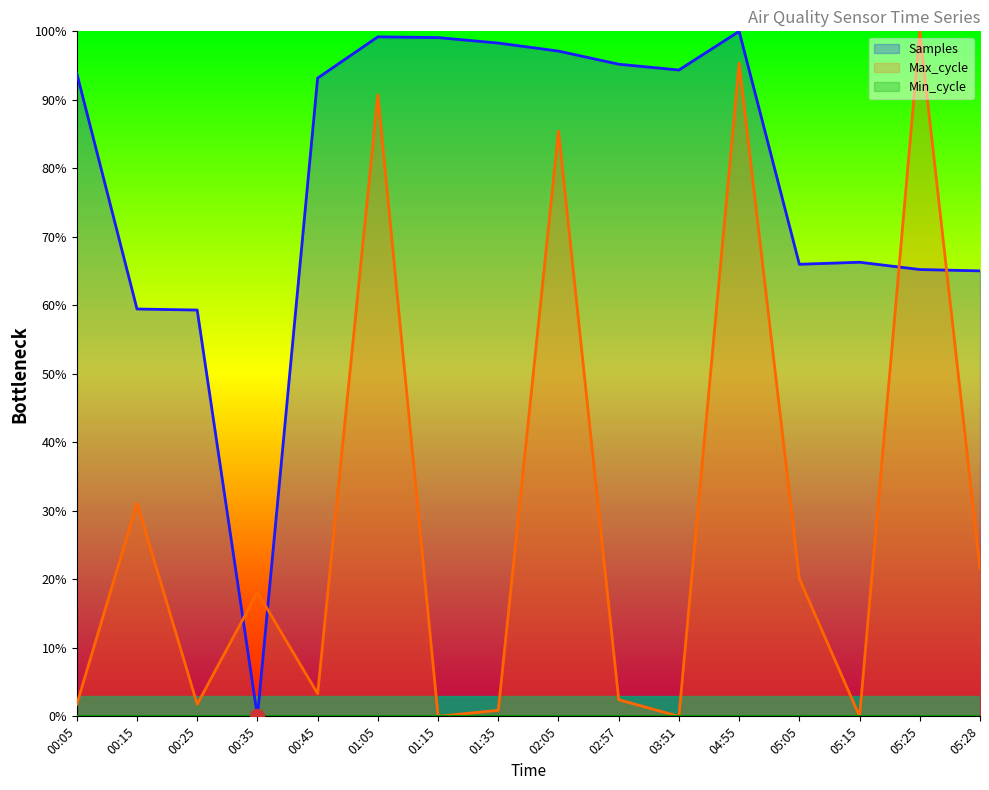

At which category does the chart reach its peak across all series?

04:55